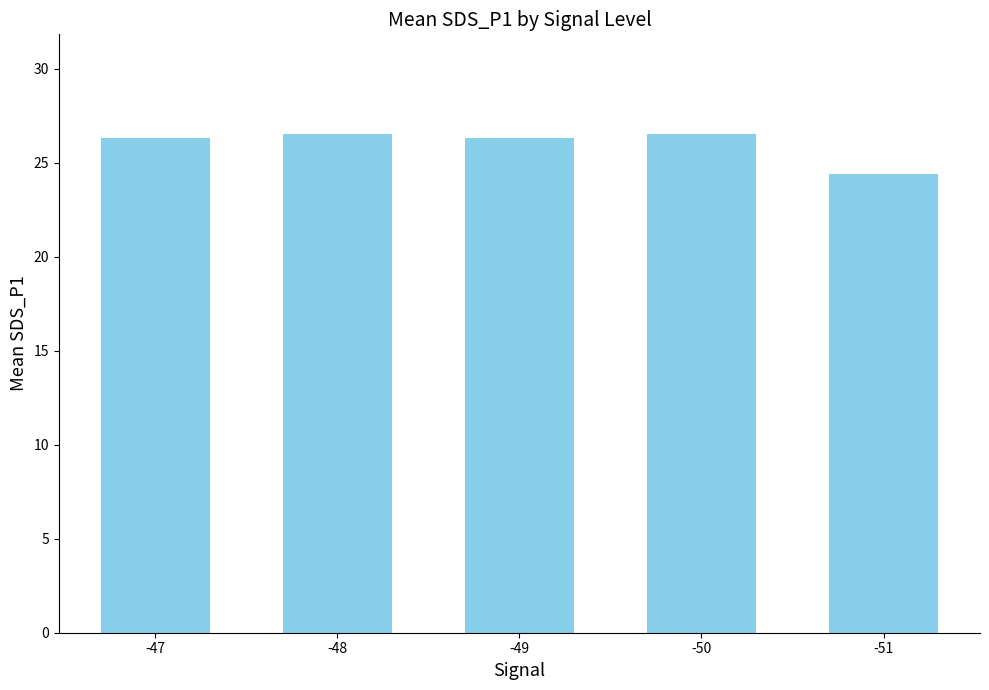

What is the value of the 5th bar from the left?

24.4